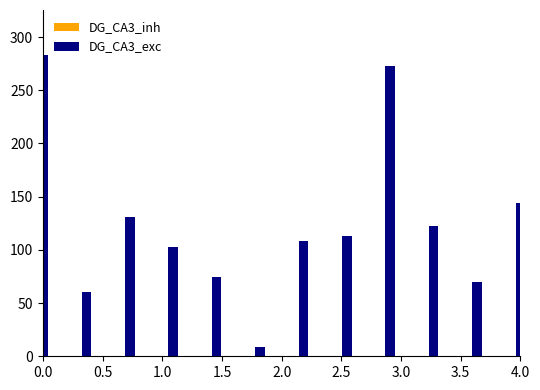

What position from the left is 0.5?

2